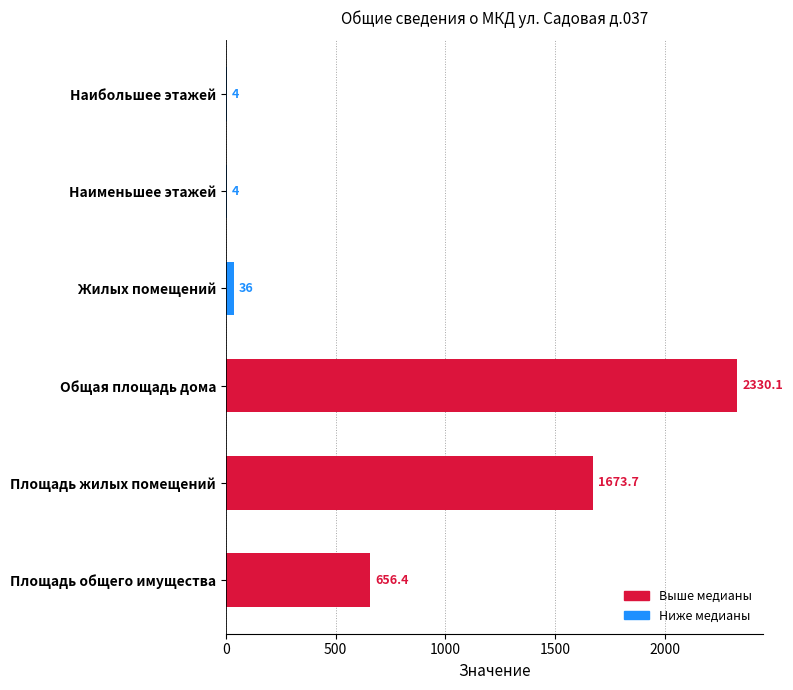

Where is the data nearest to the value 1167?

Площадь жилых помещений